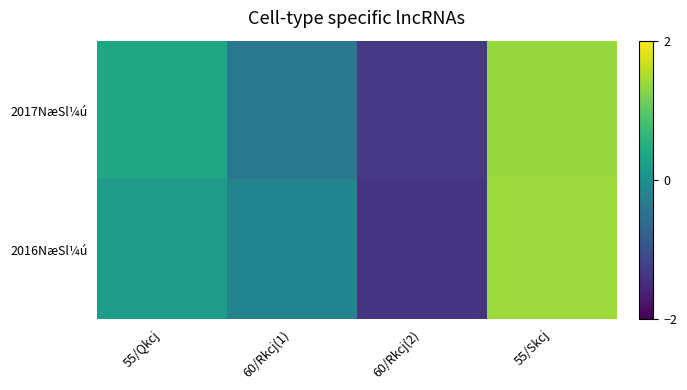

Which series has the widest spread of values?

2016NæSl¼ú